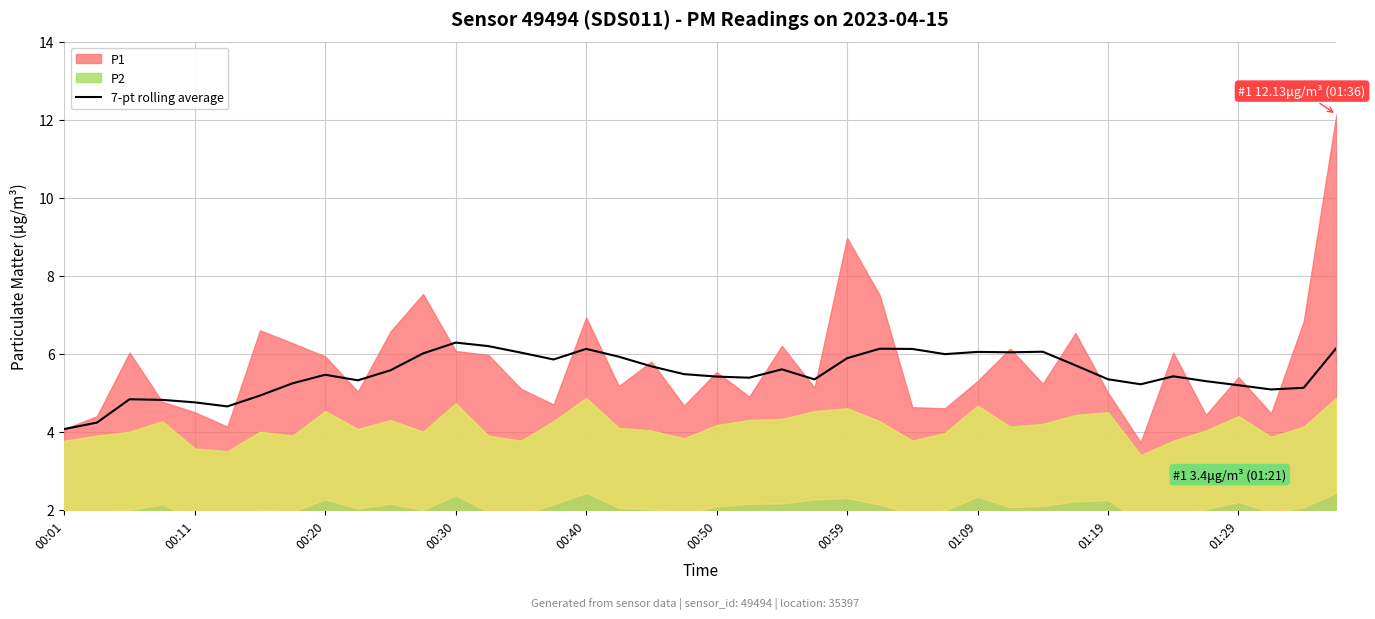

True or false: 7-pt rolling average has a value of 1.6 at 00:30.

False